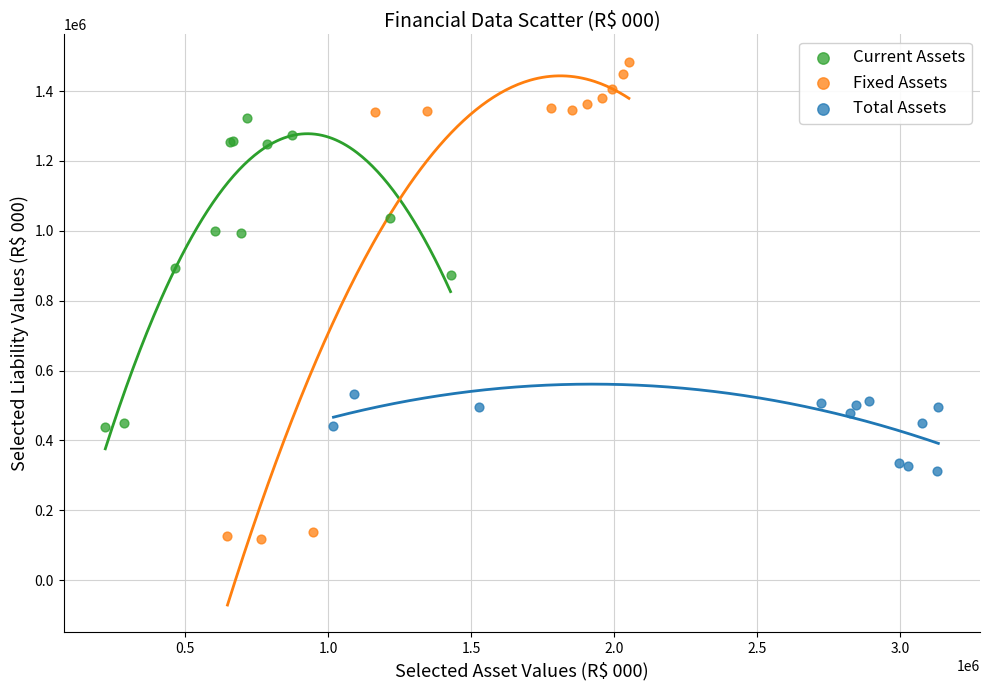

Which series reaches the minimum Y coordinate?

Fixed Assets